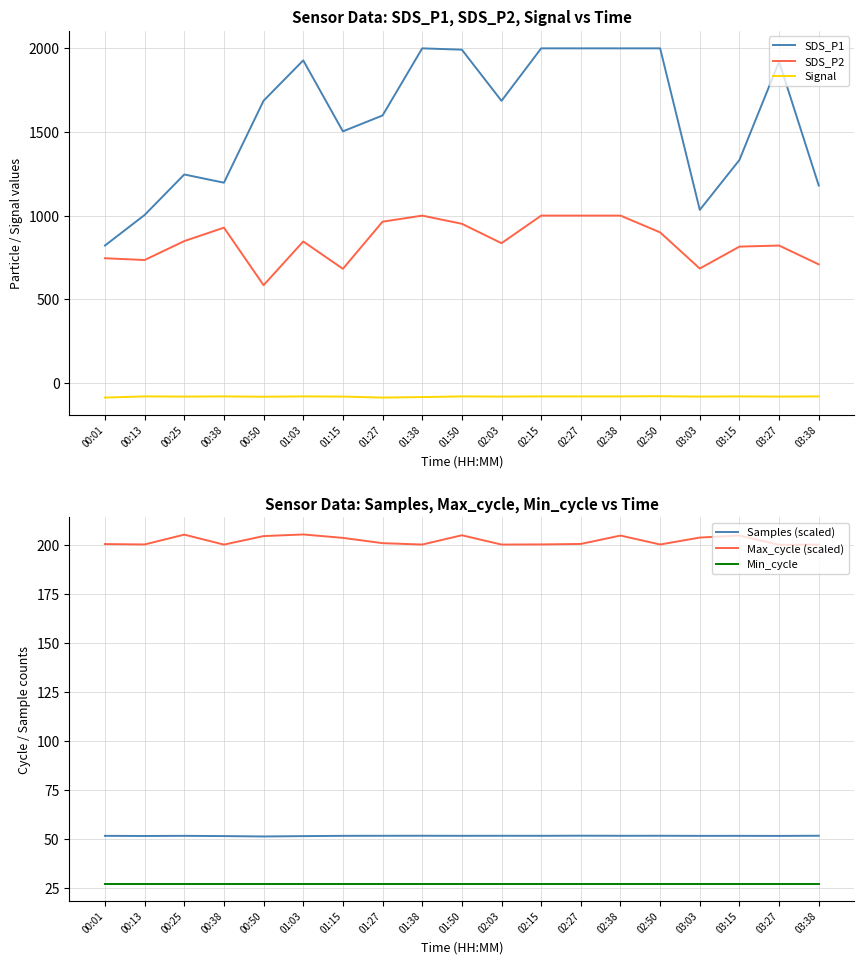

List the series in order of their peak value, highest first.

SDS_P1, SDS_P2, Max_cycle (scaled), Samples (scaled), Min_cycle, Signal